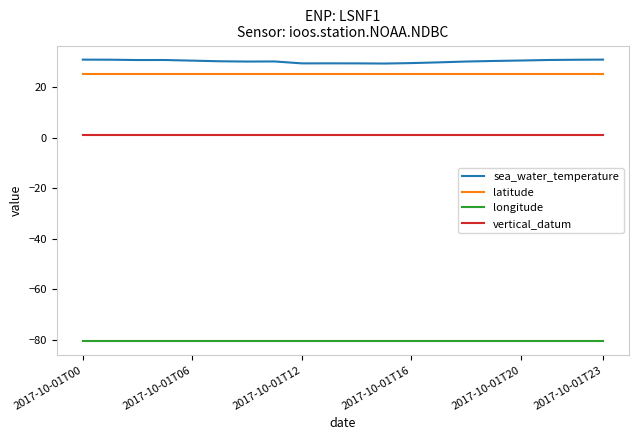

True or false: longitude and vertical_datum intersect in this chart.

False